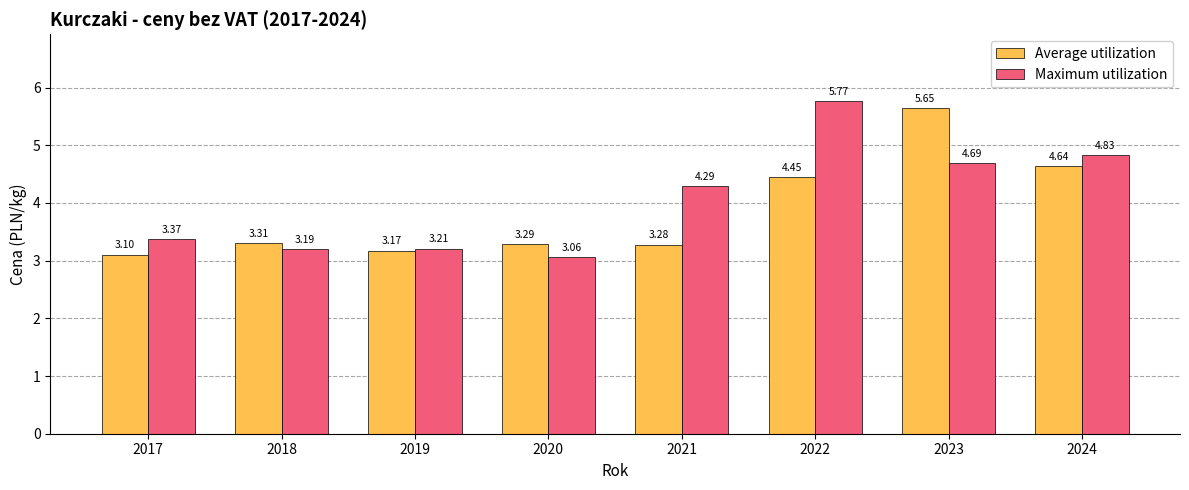

Count the number of categories in the chart.

8